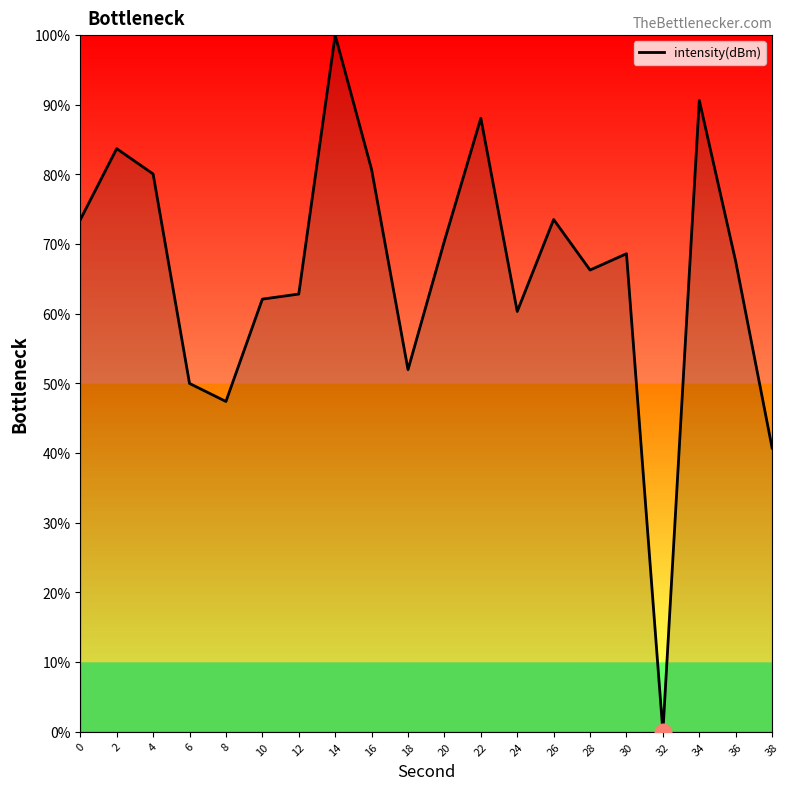

Approximately how many times larger is the value at 28 compared to 30?

1.0